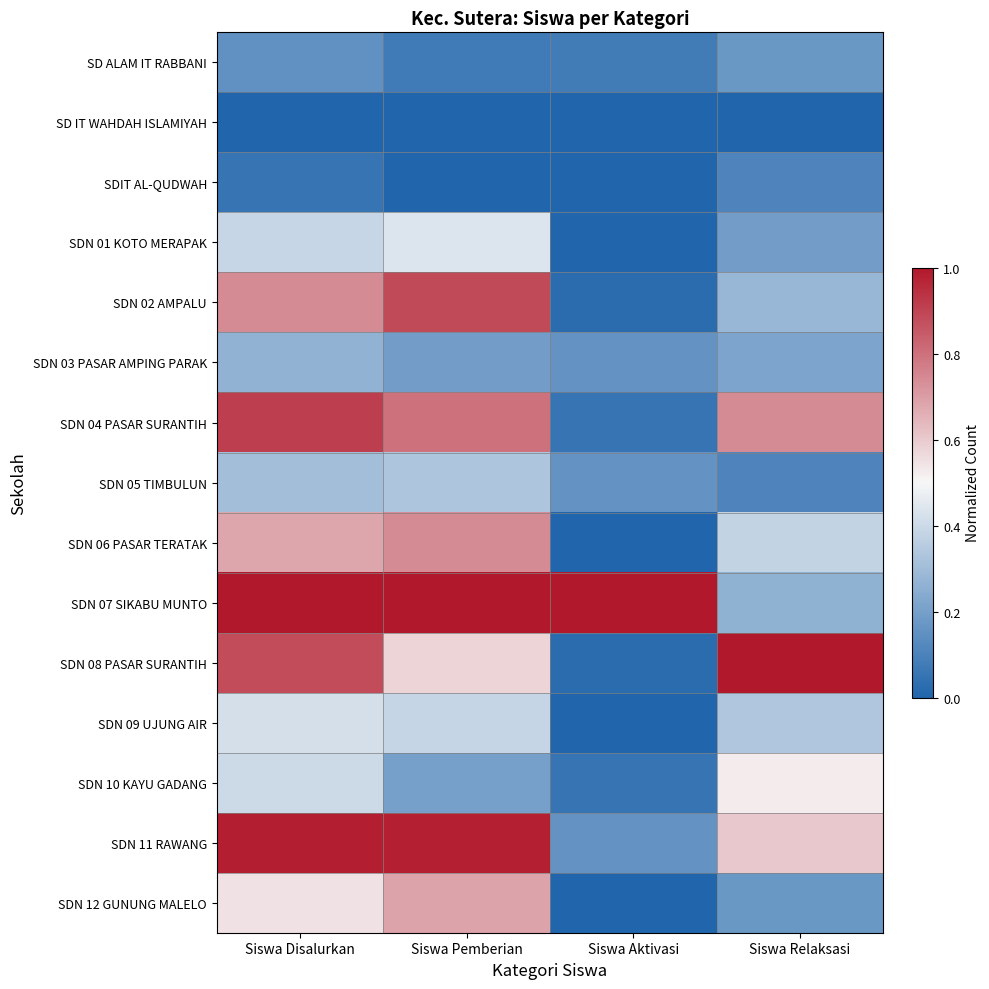

Between Siswa Disalurkan and Siswa Relaksasi, which series saw the biggest shift?

SDN 07 SIKABU MUNTO